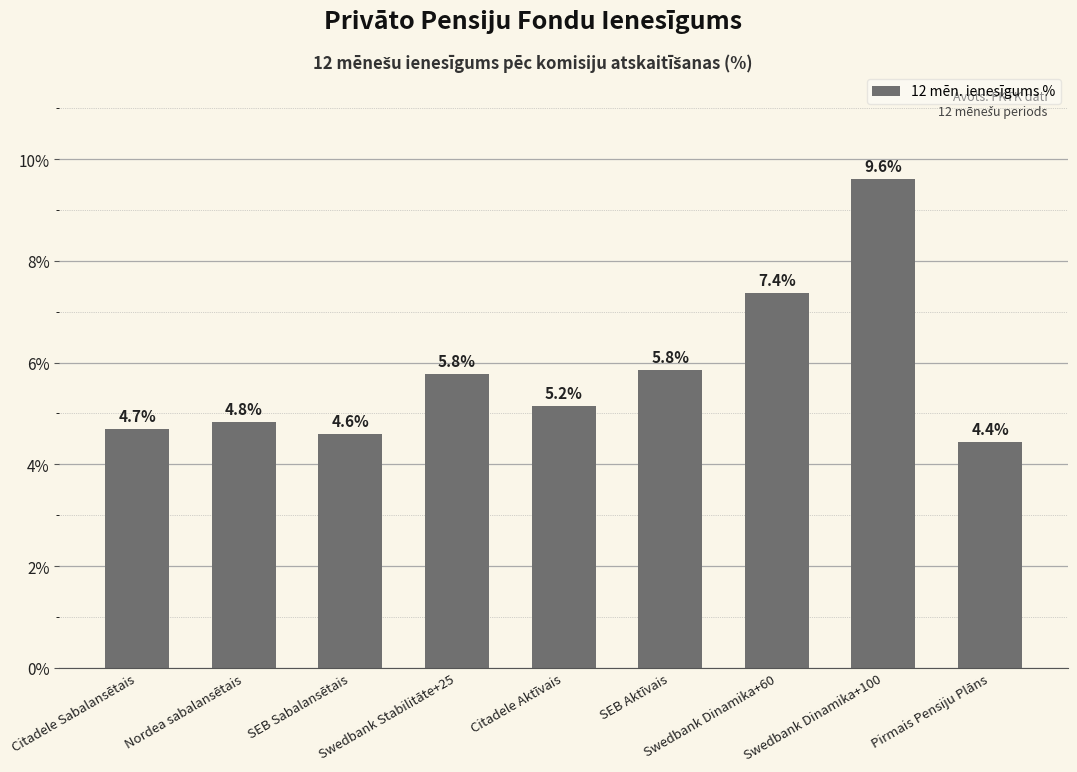

How many values are below 5?

4